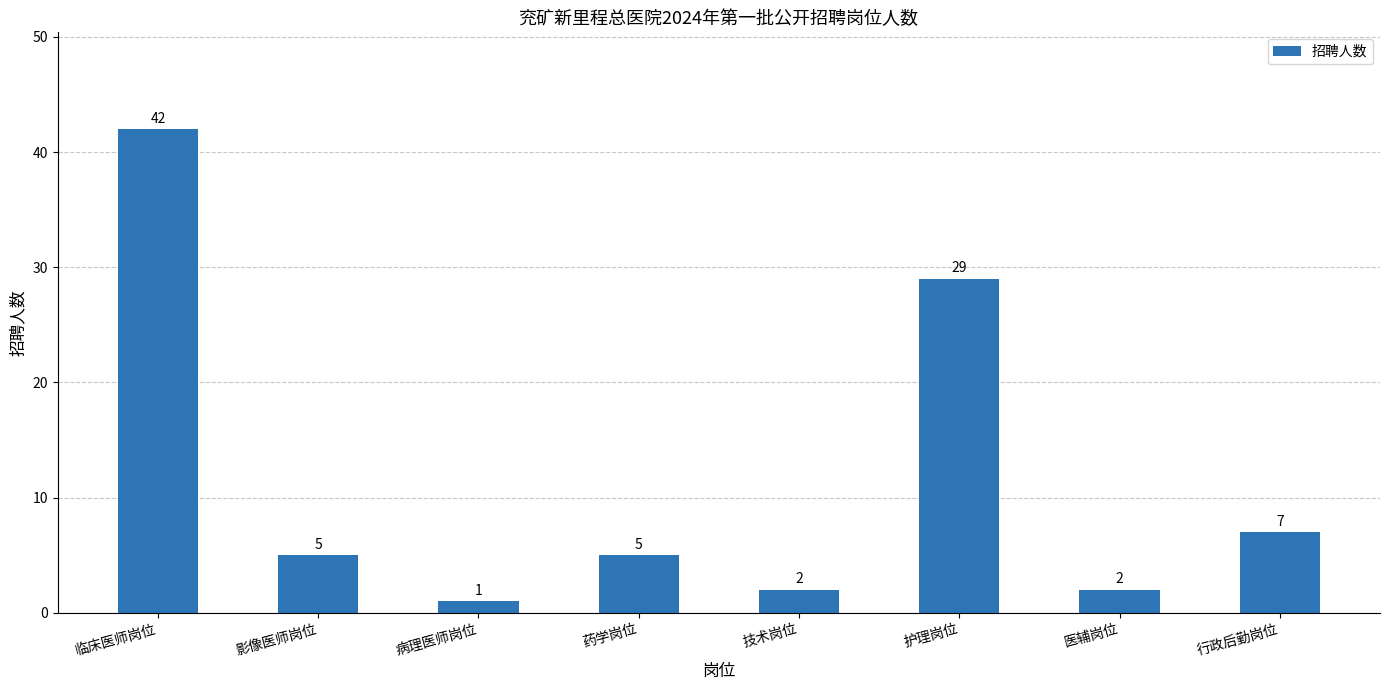

How many bars are there in total?

8